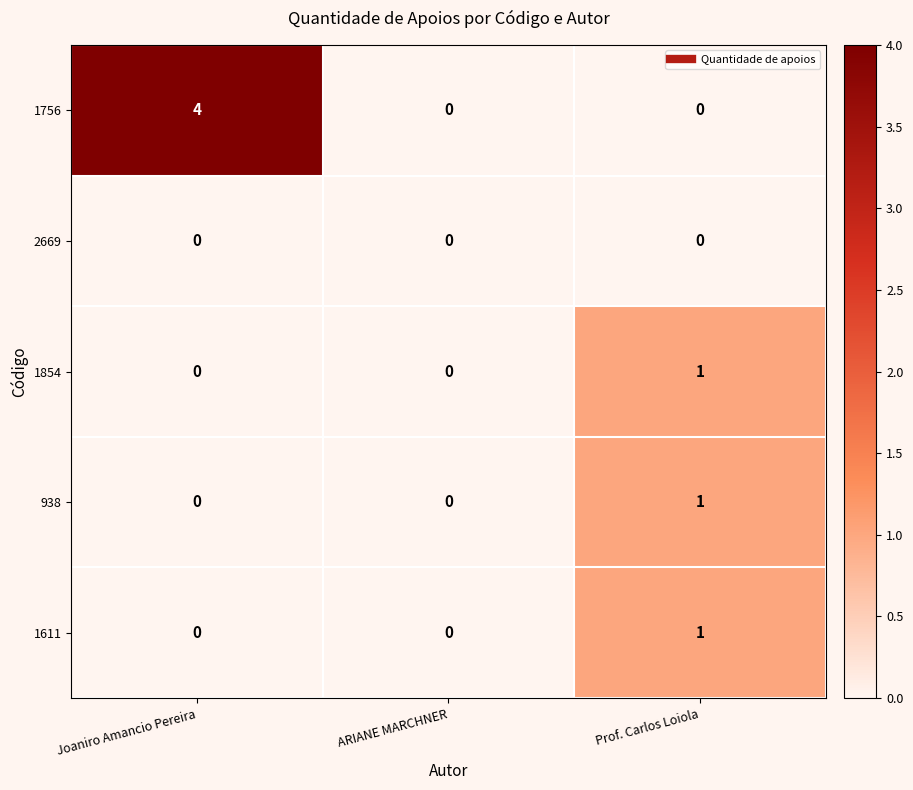

Is the value of 1611 at ARIANE MARCHNER greater than the value of 1854 at Prof. Carlos Loiola?

No